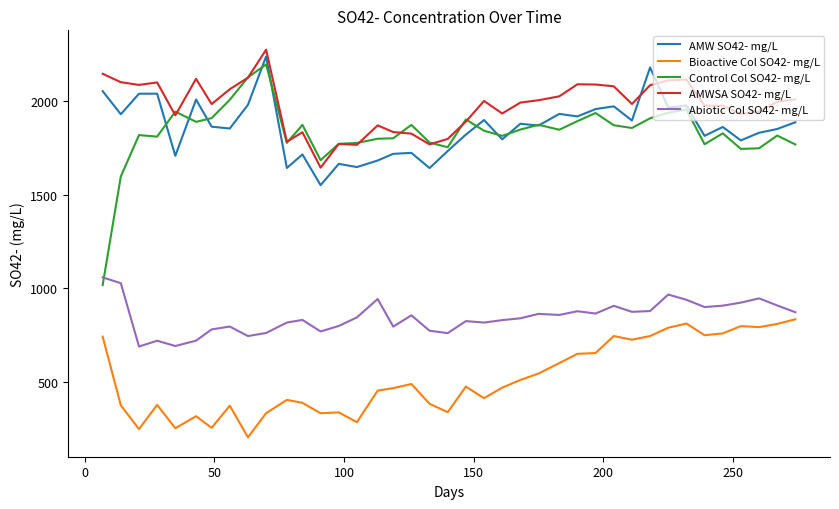

Which series has the widest spread of values?

Control Col SO42- mg/L